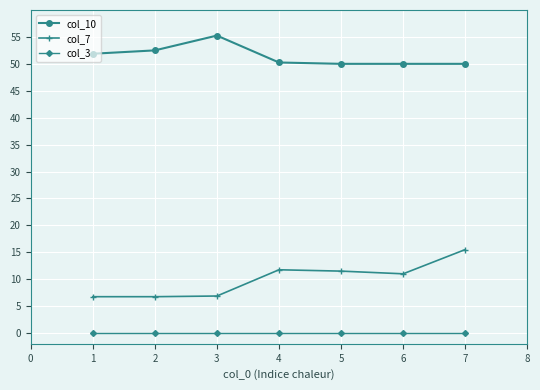

True or false: col_3 and col_7 cross at least once.

False